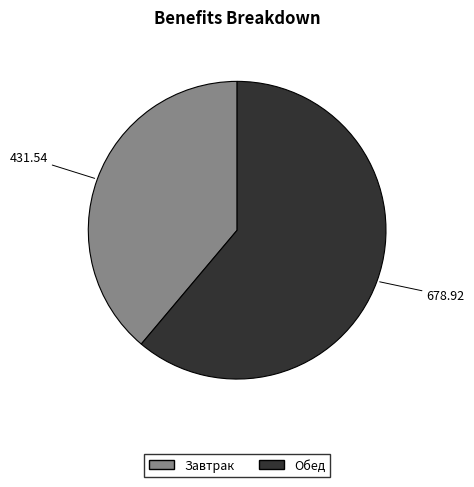

Which slice represents more than half of the pie?

Обед